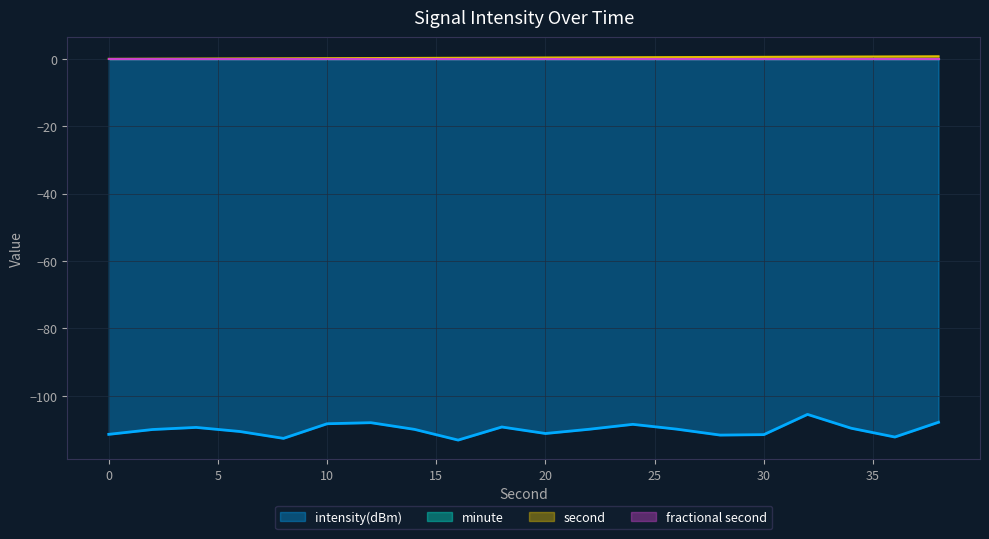

Which series has the widest spread of values?

intensity(dBm)